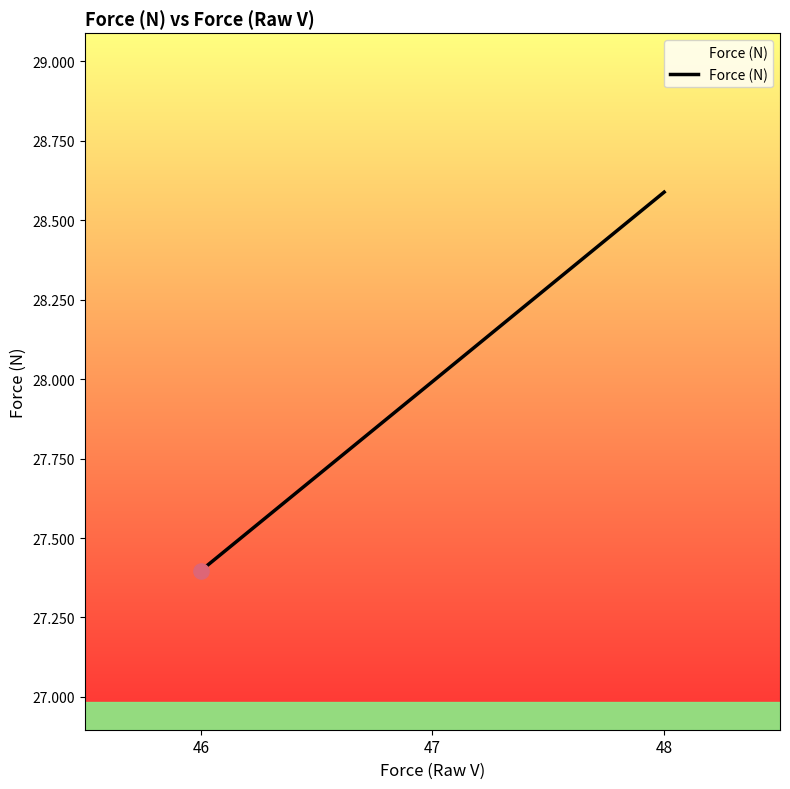

What is the change in value from 46 to 47?

+0.6